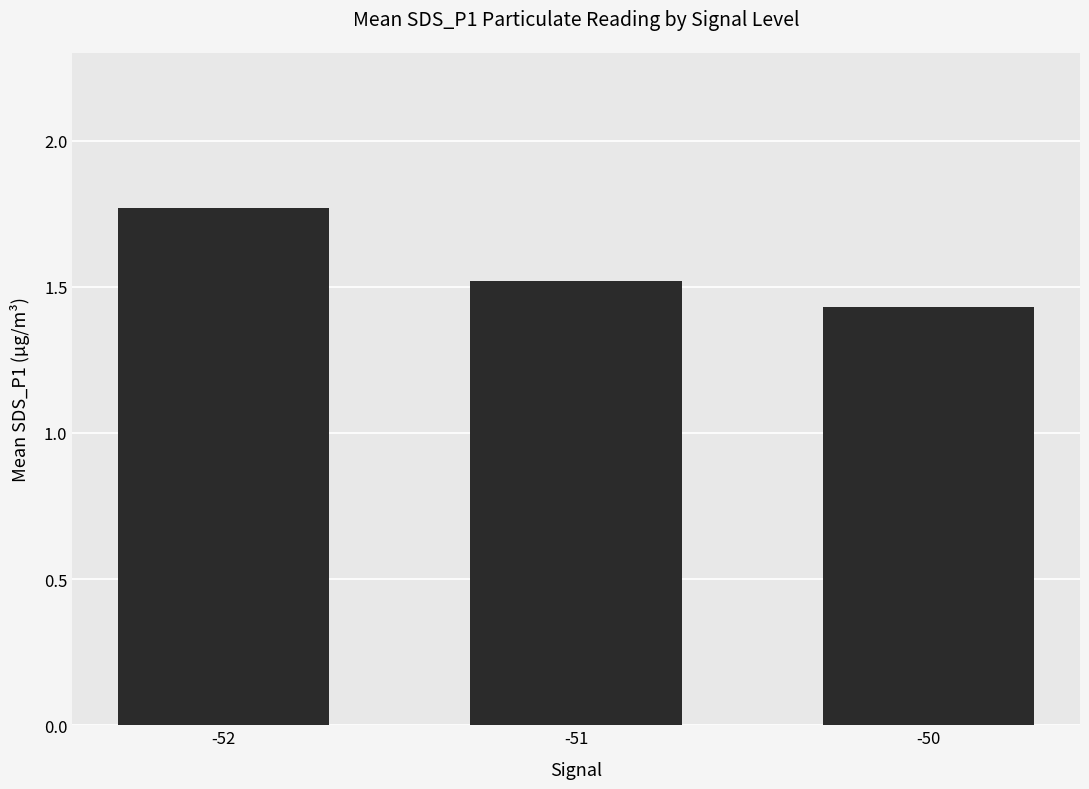

What is the change in value from -51 to -50?

-0.1